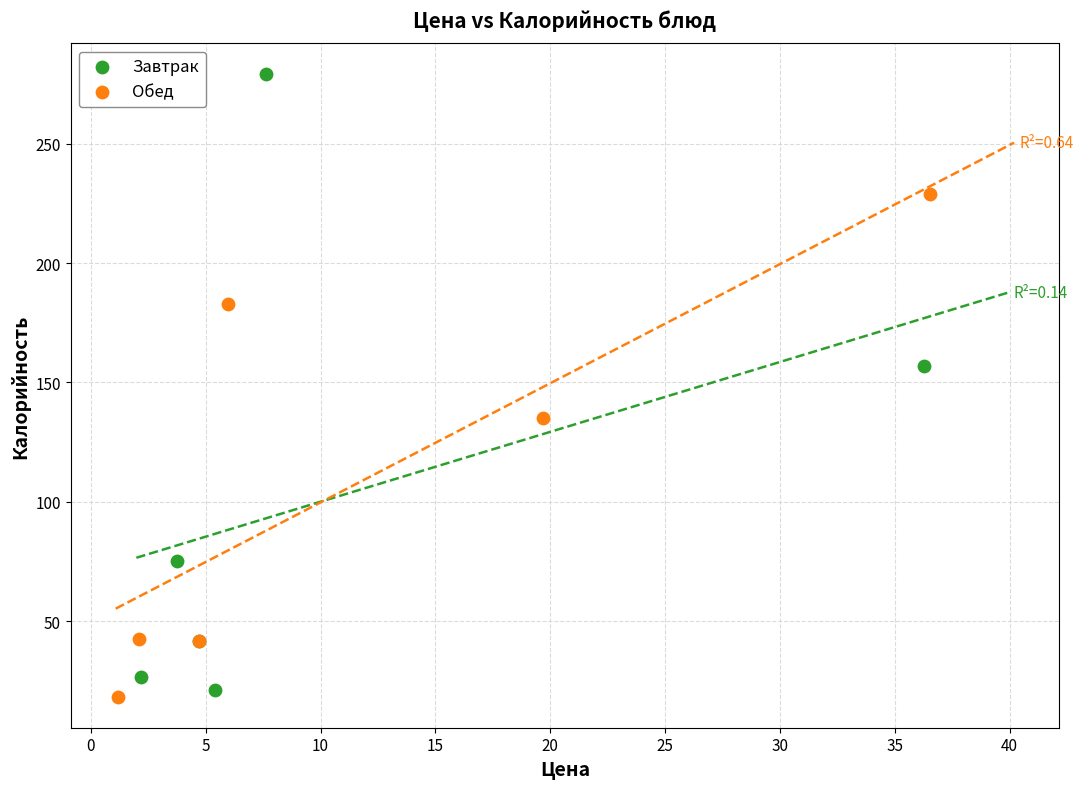

Which series reaches the minimum Y coordinate?

Обед